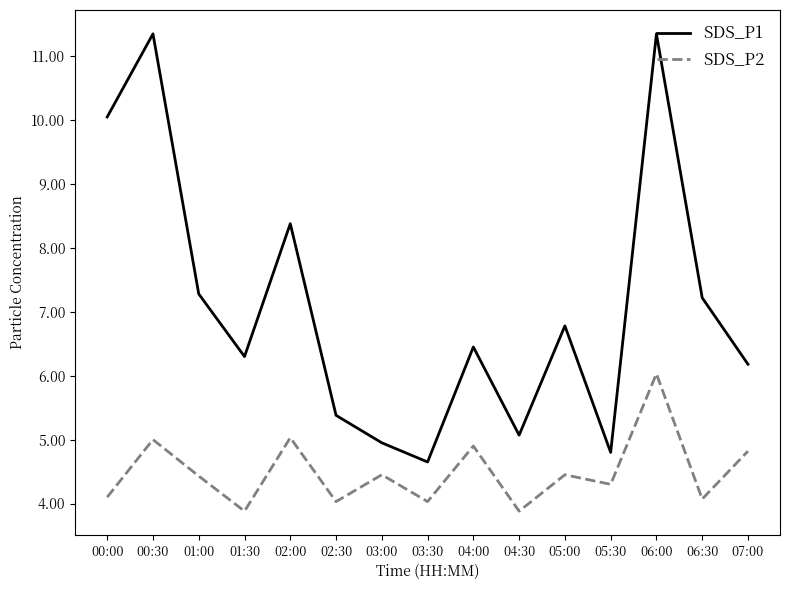

Count the number of data series in this chart.

2